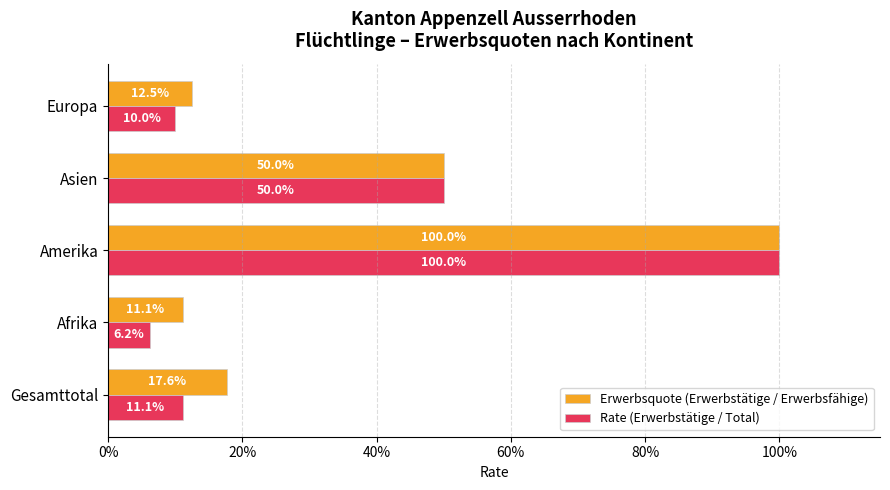

What are all the series names shown in the legend?

Erwerbsquote (Erwerbstätige / Erwerbsfähige), Rate (Erwerbstätige / Total)